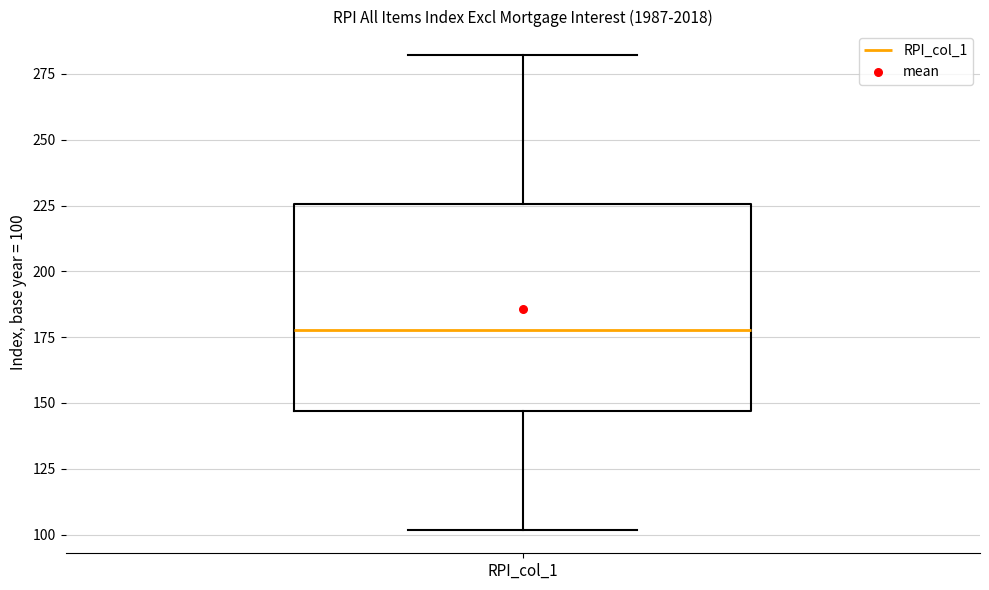

Transcribe this box plot: give where the median line is, the range the box spans, and where the two whiskers end, as read against the y-axis. The values are not printed on the chart, so give them approximately, as read against the axis.

median 180, box 145 to 225, whiskers 100 to 280